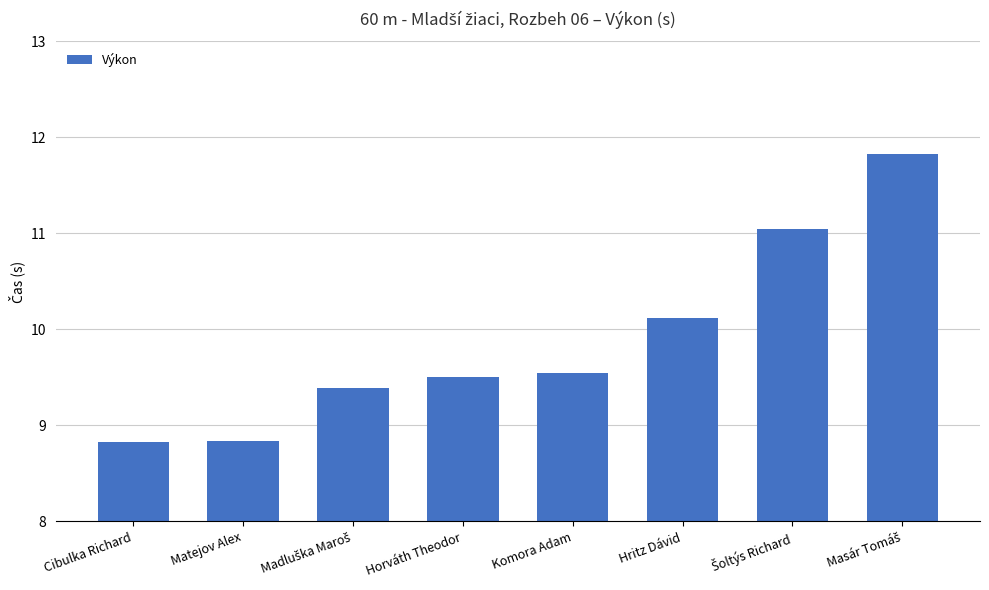

Where is the data nearest to the value 10?

Hritz Dávid